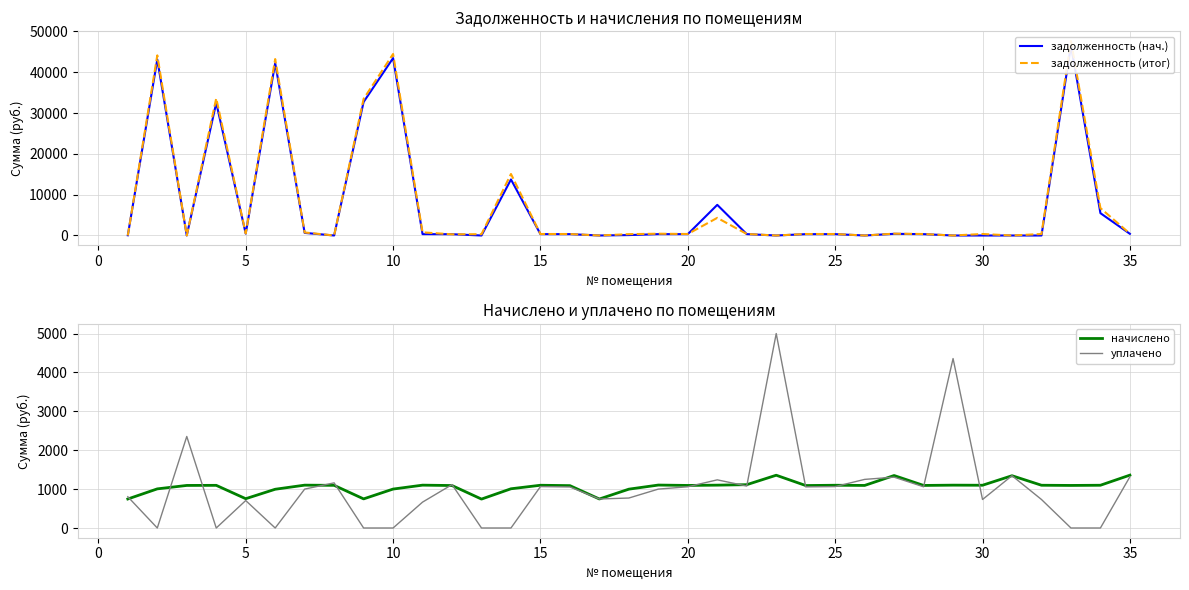

What is the minimum value for начислено?

743.5